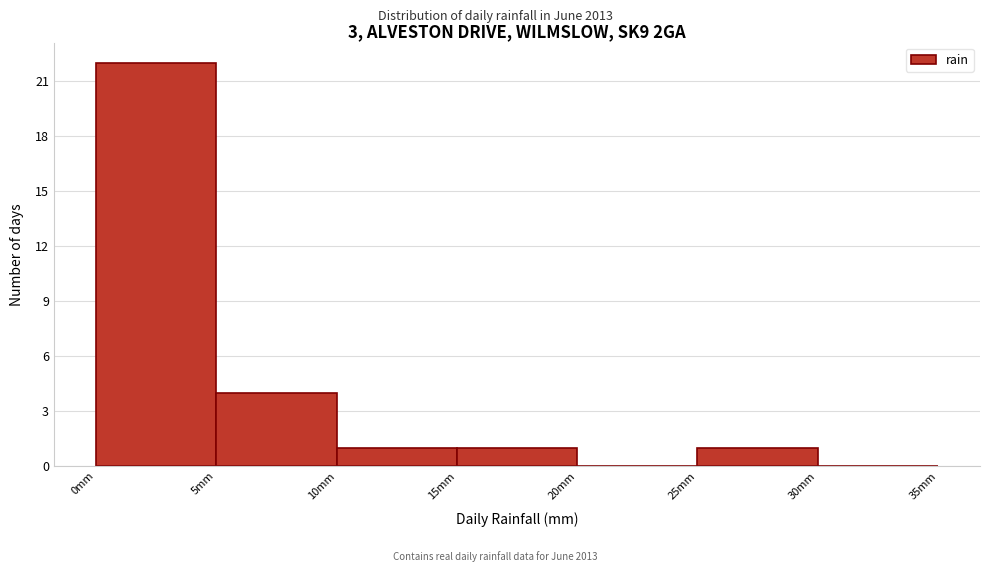

What is the height of the bar covering 25 to 30 on the x-axis? The values are not printed on the chart, so give them approximately, as read against the axis.

1